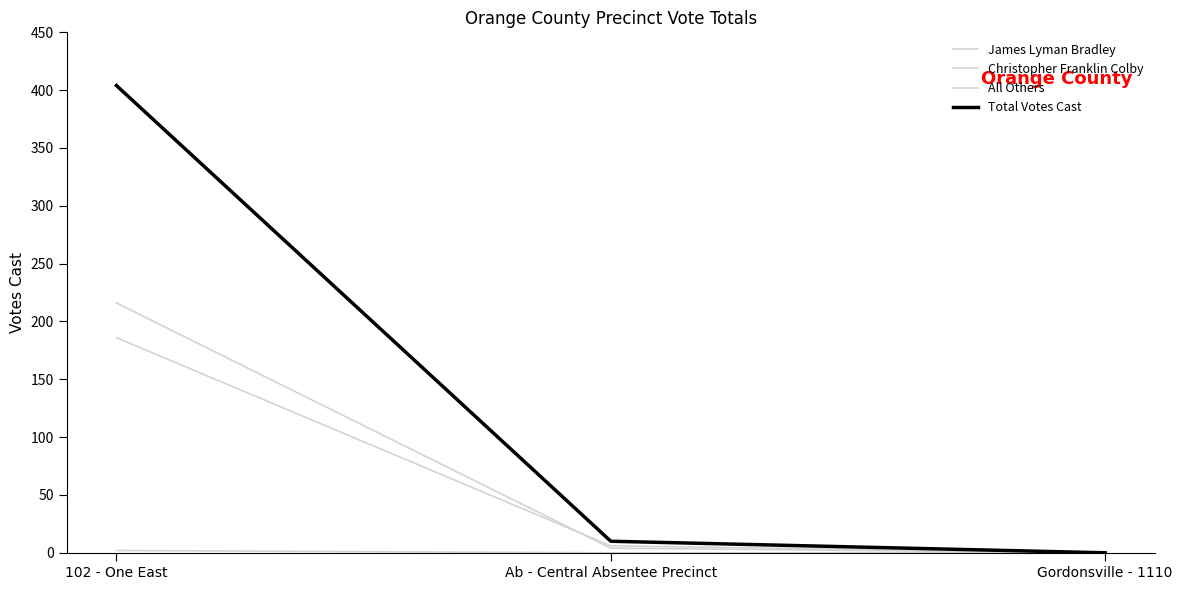

How many lines are shown in the chart?

4